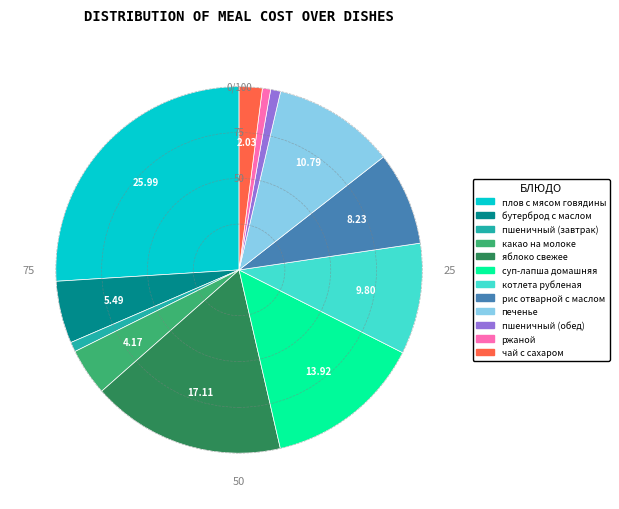

Which category has the biggest portion of the pie?

плов с мясом говядины